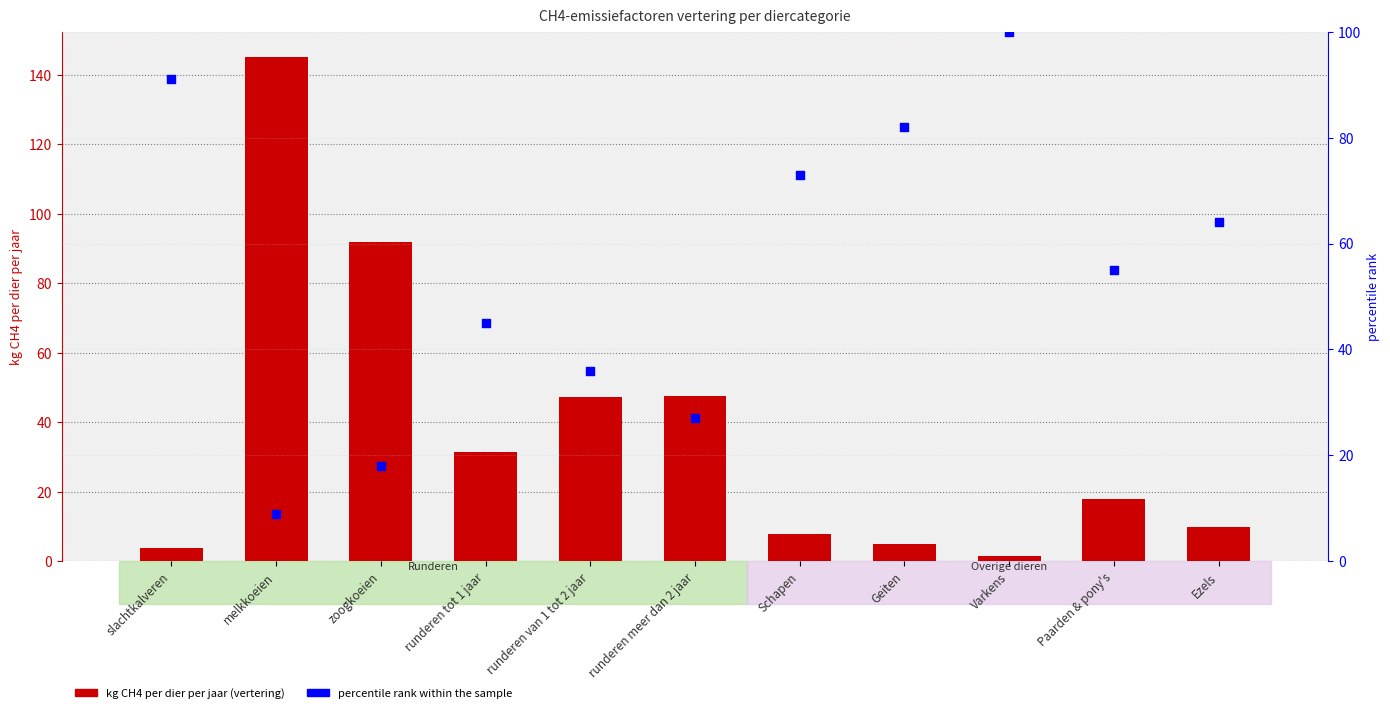

At how many categories does at least one series exceed 24?

11